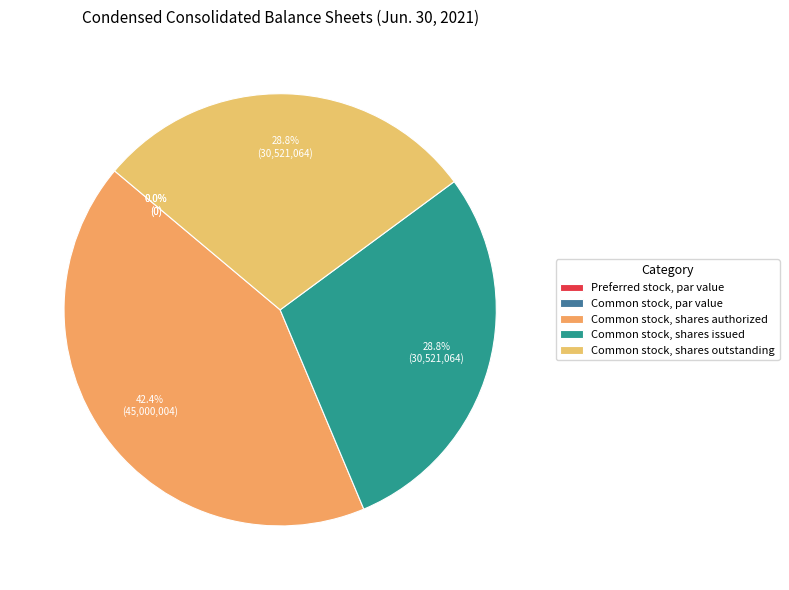

What is the total percentage of Preferred stock, shares issued and Common stock, shares issued?

28.8%